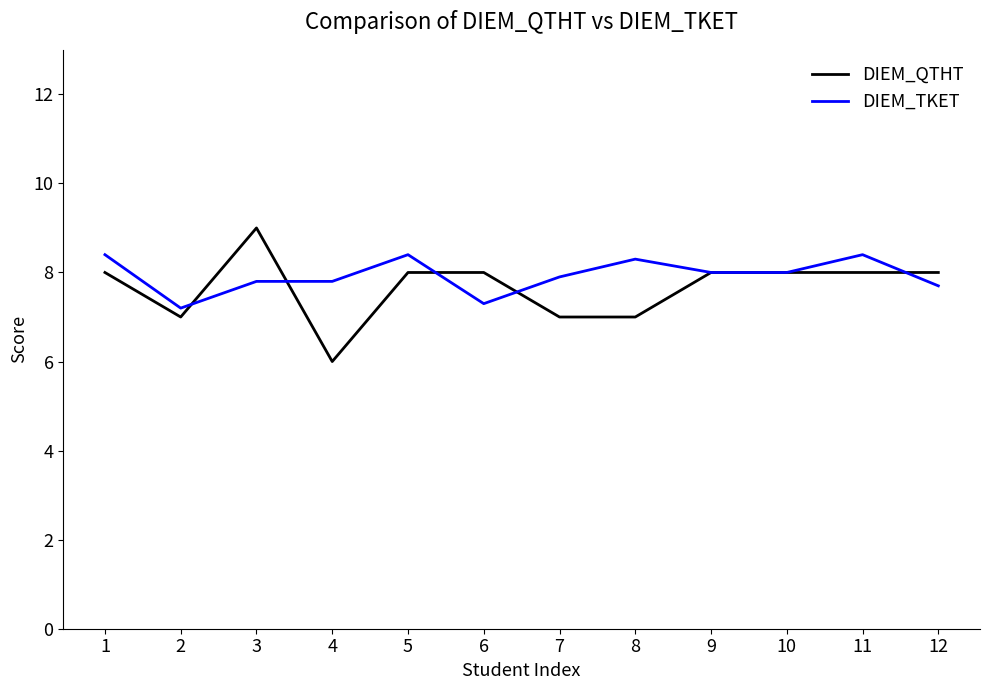

Rank the series by their maximum value, from highest to lowest.

DIEM_QTHT, DIEM_TKET